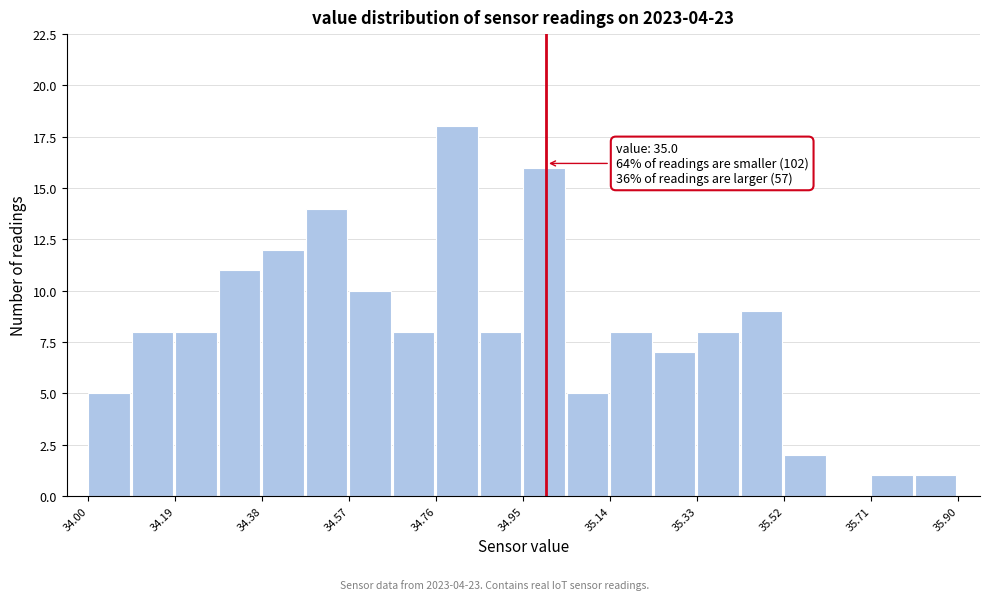

Which range on the x-axis has the tallest bar?

34.760 to 34.855